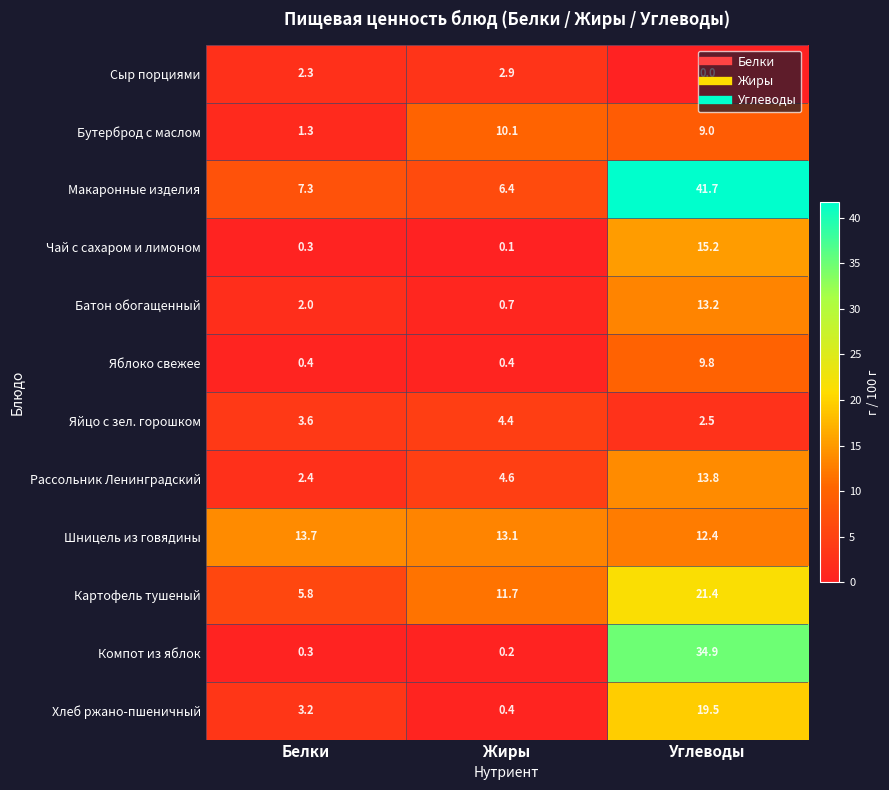

Which category has the lowest value across all series?

Углеводы